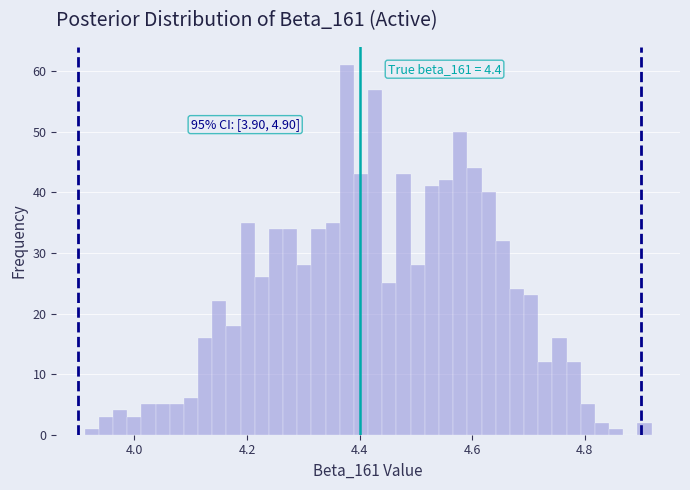

Read against the x-axis, roughly where is the centre of the tallest bar?

4.38